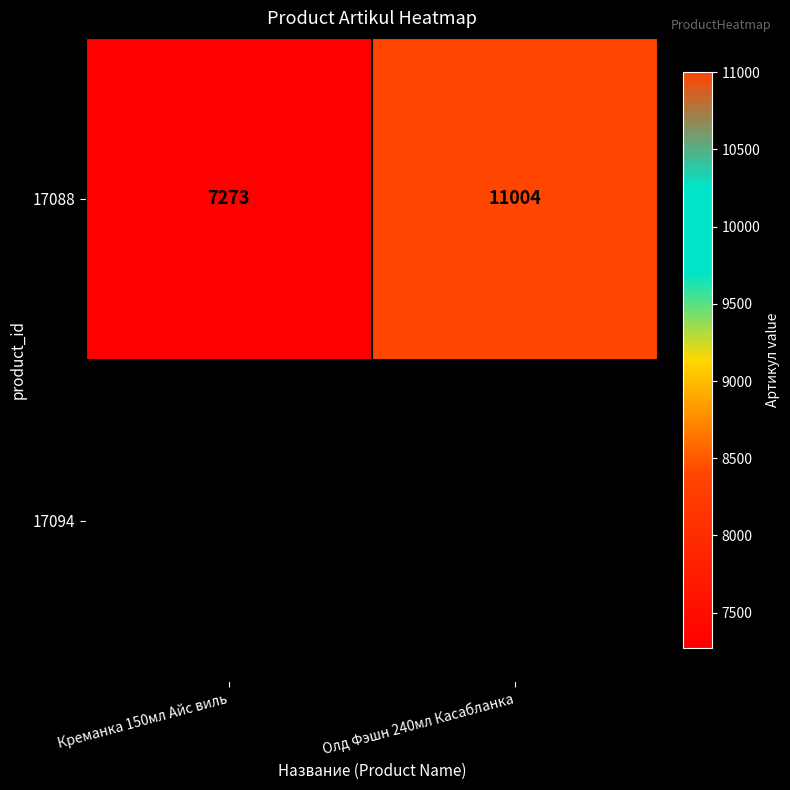

List the labels in order of value, largest first.

Олд Фэшн 240мл Касабланка, Креманка 150мл Айс виль